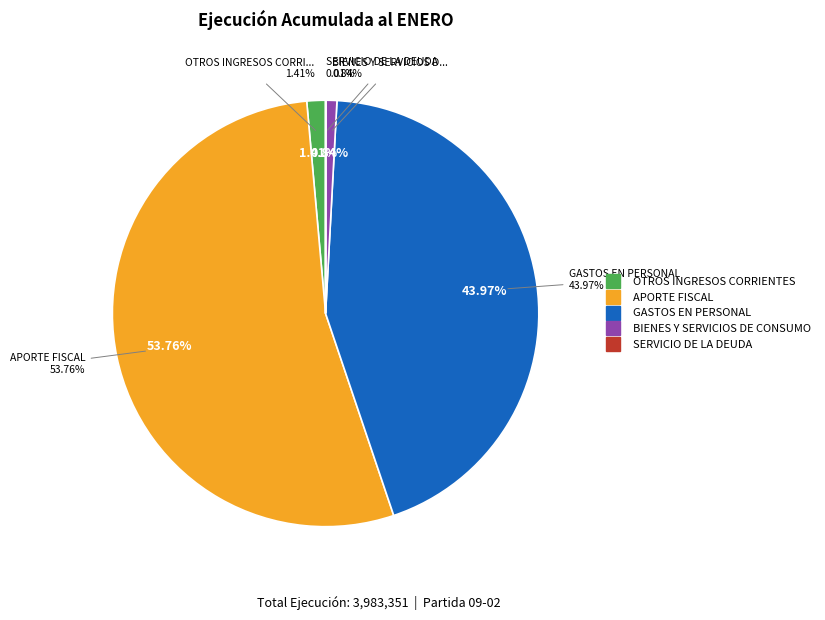

Between OTROS INGRESOS CORRIENTES and APORTE FISCAL, which is larger?

APORTE FISCAL